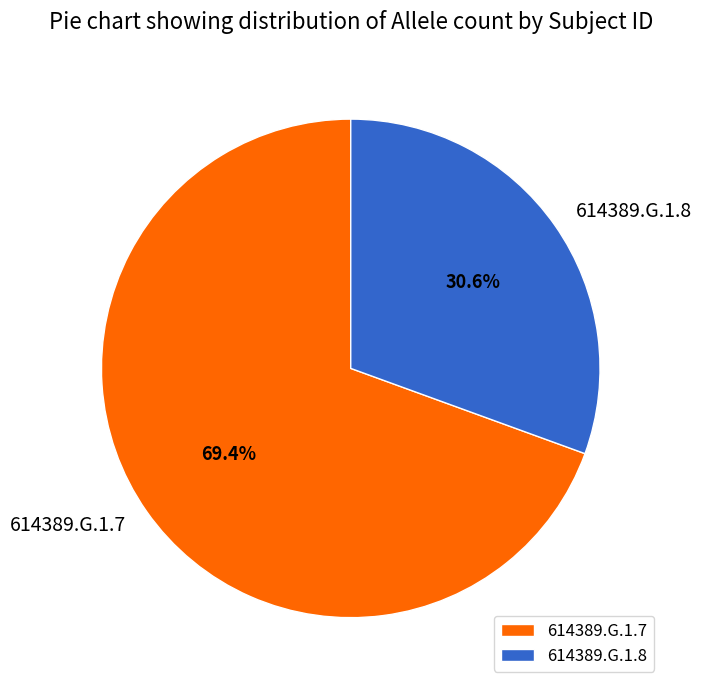

Is it true that 614389.G.1.8 is 31% of the pie?

True